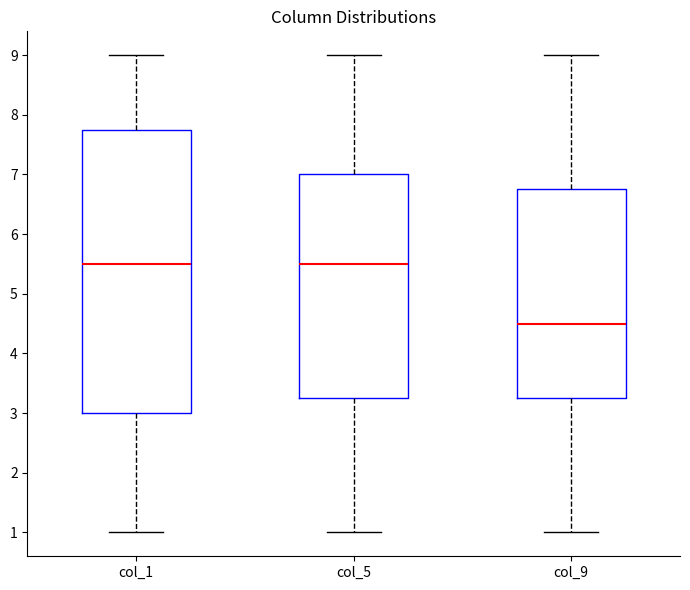

Reading left to right, transcribe this box plot: for each box, give where its median line is, the range the box spans, and where its two whiskers end, as read against the y-axis. The values are not printed on the chart, so give them approximately, as read against the axis.

col_1: median 5.5, box 3.0 to 7.8, whiskers 1.0 to 9.0
col_5: median 5.5, box 3.3 to 7.0, whiskers 1.0 to 9.0
col_9: median 4.5, box 3.3 to 6.8, whiskers 1.0 to 9.0